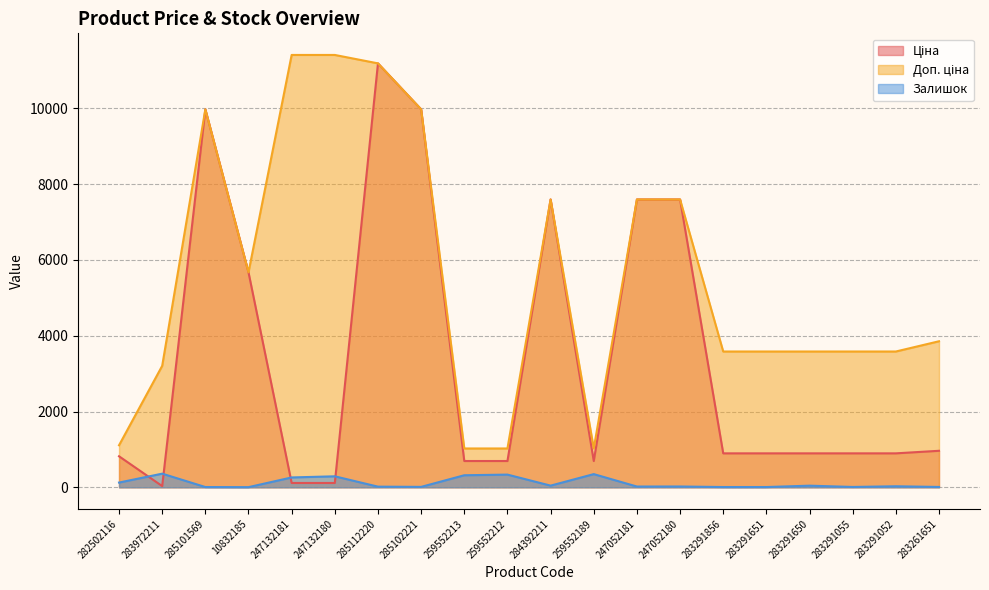

Which series has the largest range (max minus min)?

Ціна